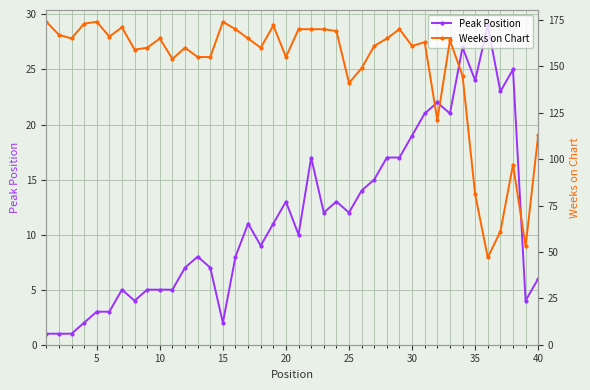

Is it true that Peak Position equals 2 at 40?

False